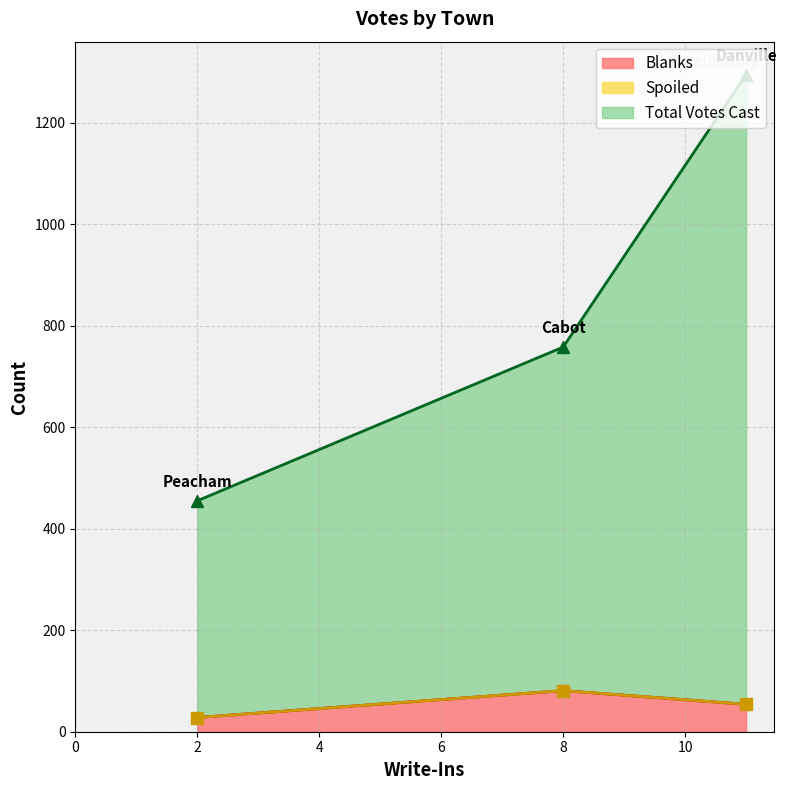

At which label does Blanks first exceed 54?

8